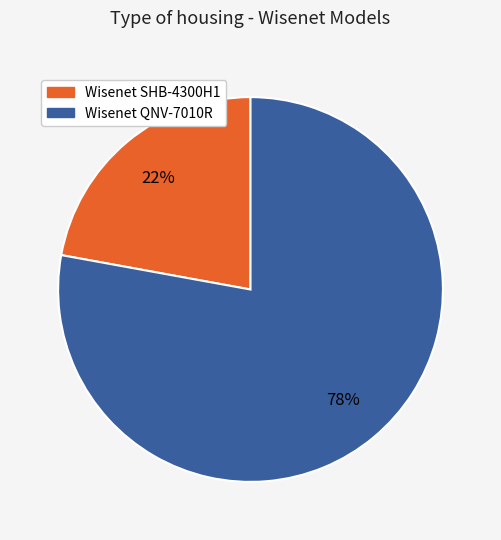

The Wisenet QNV-7010R slice represents 83% of the pie. True or false?

False